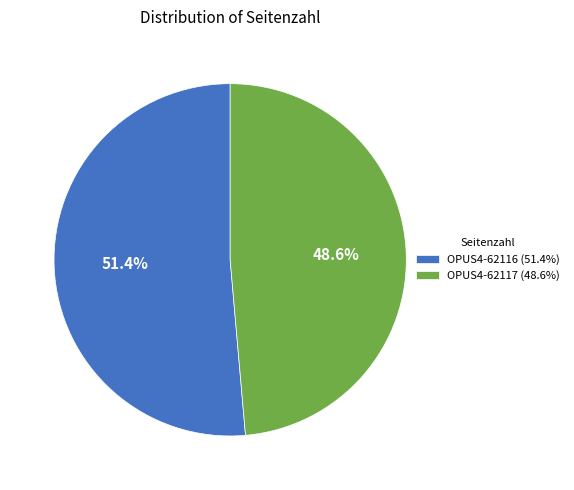

How many slices are in this pie chart?

2